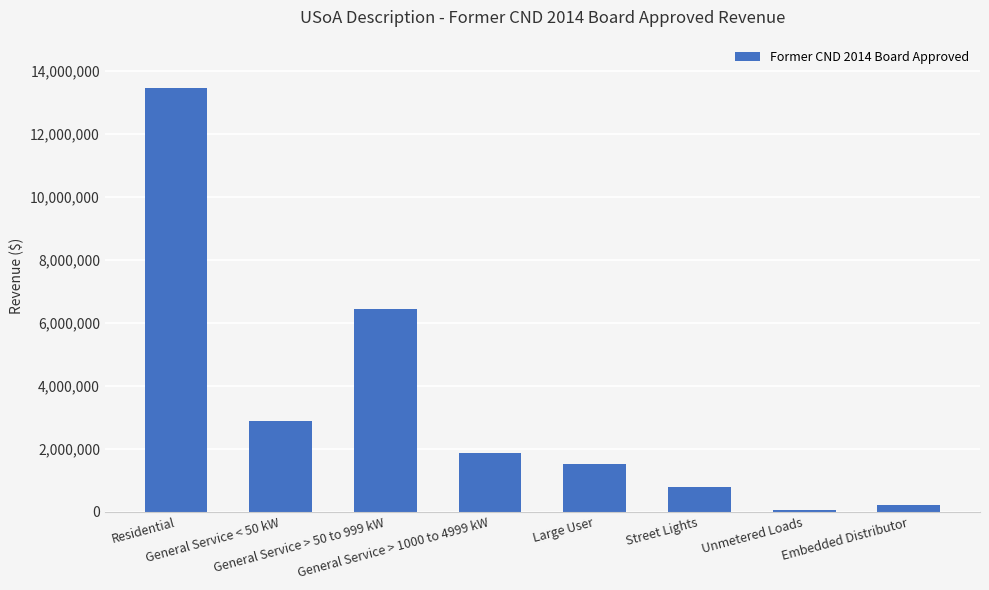

At which label does the data first exceed 1854779?

Residential